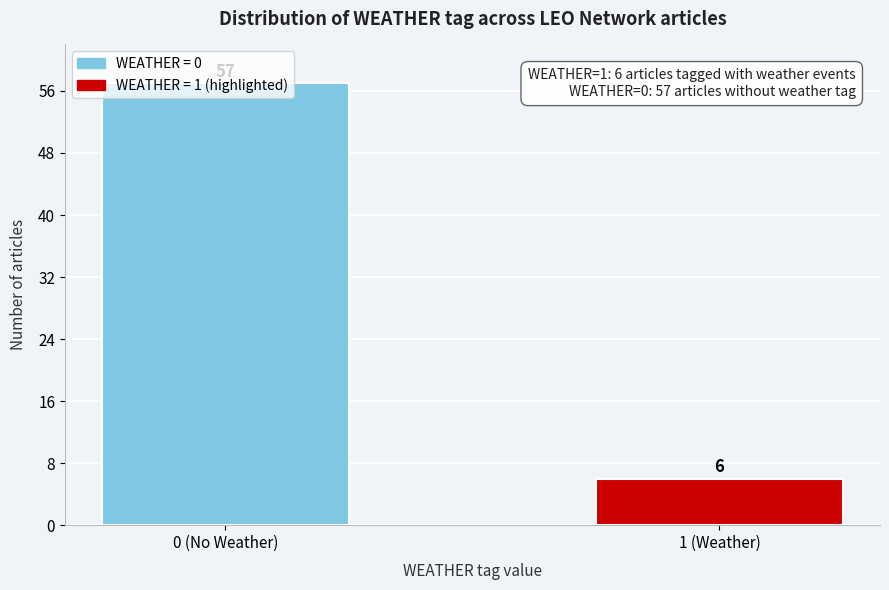

Rank the categories by value from lowest to highest.

1 (Weather), 0 (No Weather)